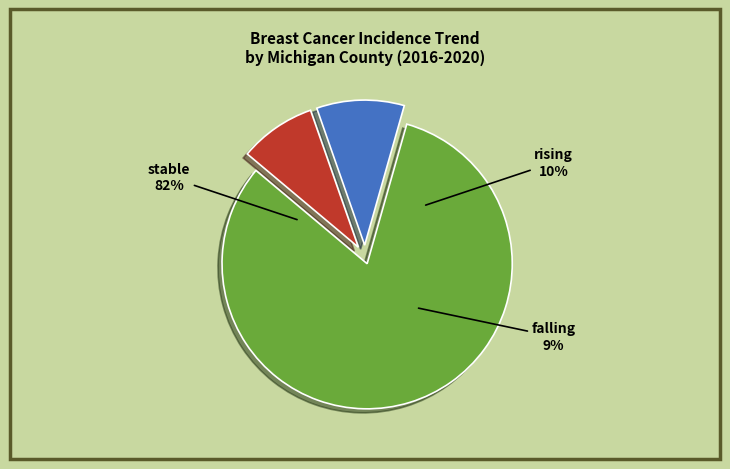

To the nearest percent, what is the difference between the largest and smallest slice percentages?

73%